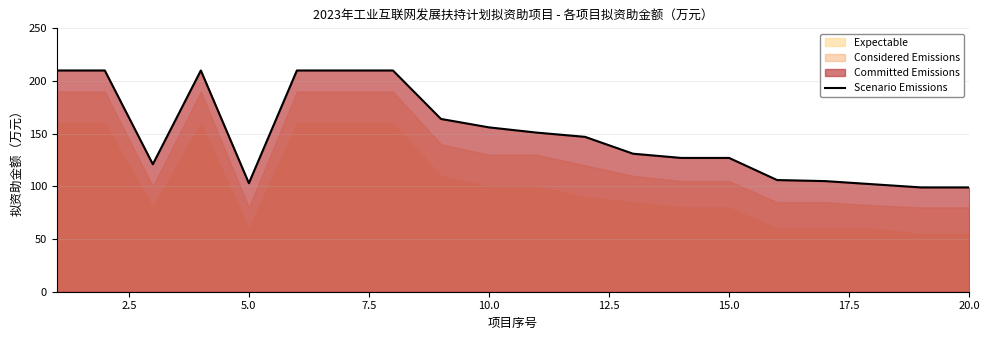

True or false: Scenario Emissions has a value of 178 at 20.0.

False